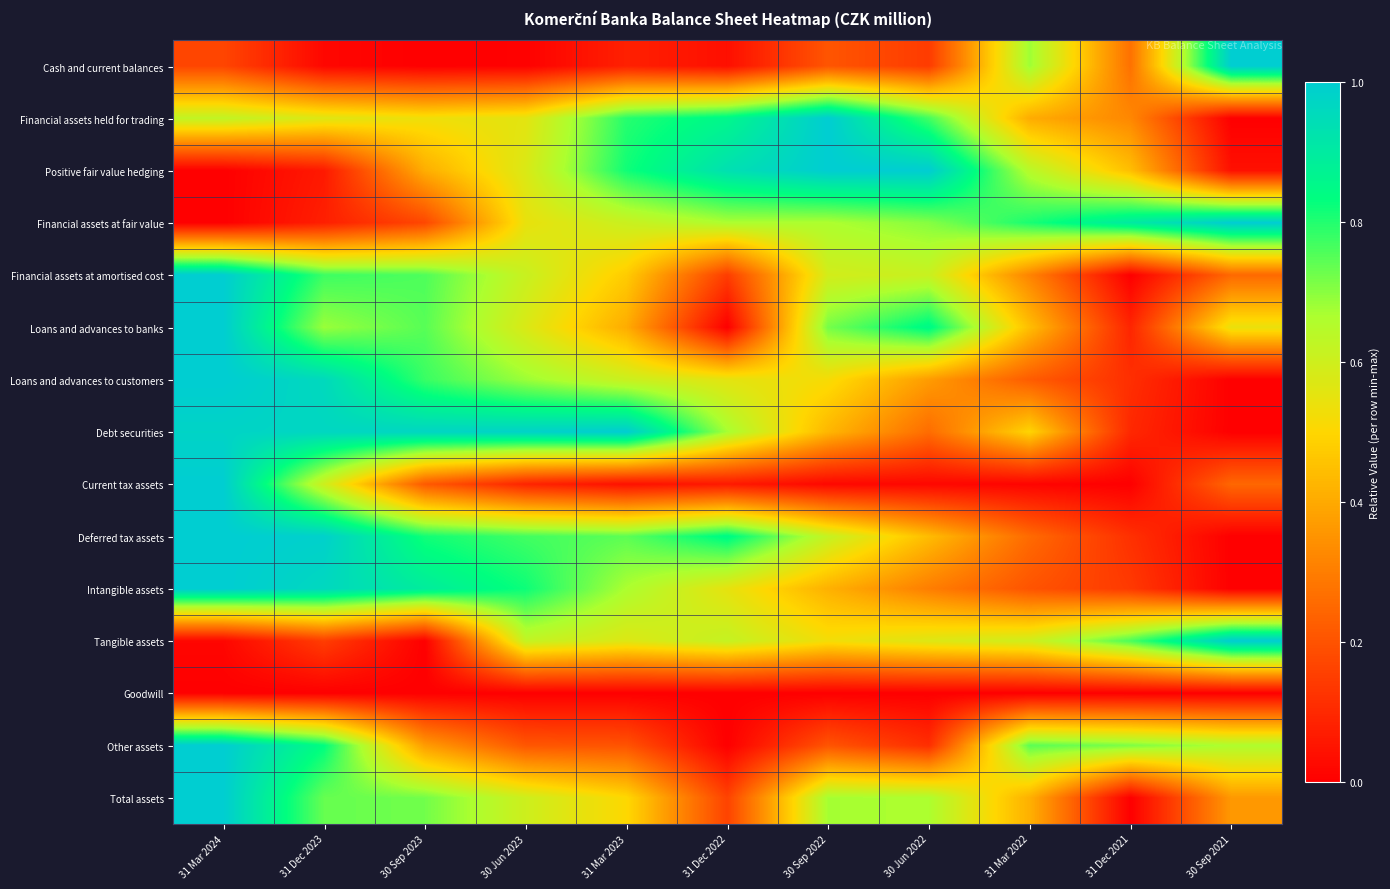

Reading right to left, transcribe all the data shown in this chart.

Cash and current balances: 30 Sep 2021=1.0	31 Dec 2021=0.3	31 Mar 2022=0.7	30 Jun 2022=0.1	30 Sep 2022=0.2	31 Dec 2022=0.0	31 Mar 2023=0.1	30 Jun 2023=0.0	30 Sep 2023=0.0	31 Dec 2023=0.0	31 Mar 2024=0.2
Financial assets held for trading: 30 Sep 2021=0.0	31 Dec 2021=0.3	31 Mar 2022=0.4	30 Jun 2022=0.8	30 Sep 2022=1.0	31 Dec 2022=0.9	31 Mar 2023=0.8	30 Jun 2023=0.6	30 Sep 2023=0.5	31 Dec 2023=0.6	31 Mar 2024=0.6
Positive fair value hedging: 30 Sep 2021=0.0	31 Dec 2021=0.4	31 Mar 2022=0.6	30 Jun 2022=1.0	30 Sep 2022=1.0	31 Dec 2022=0.9	31 Mar 2023=0.8	30 Jun 2023=0.6	30 Sep 2023=0.4	31 Dec 2023=0.1	31 Mar 2024=0.0
Financial assets at fair value: 30 Sep 2021=1.0	31 Dec 2021=0.9	31 Mar 2022=0.8	30 Jun 2022=0.7	30 Sep 2022=0.7	31 Dec 2022=0.7	31 Mar 2023=0.6	30 Jun 2023=0.5	30 Sep 2023=0.2	31 Dec 2023=0.1	31 Mar 2024=0.0
Financial assets at amortised cost: 30 Sep 2021=0.3	31 Dec 2021=0.0	31 Mar 2022=0.3	30 Jun 2022=0.6	30 Sep 2022=0.6	31 Dec 2022=0.1	31 Mar 2023=0.5	30 Jun 2023=0.6	30 Sep 2023=0.8	31 Dec 2023=0.8	31 Mar 2024=1.0
Loans and advances to banks: 30 Sep 2021=0.5	31 Dec 2021=0.1	31 Mar 2022=0.4	30 Jun 2022=0.9	30 Sep 2022=0.7	31 Dec 2022=0.0	31 Mar 2023=0.4	30 Jun 2023=0.6	30 Sep 2023=0.7	31 Dec 2023=0.7	31 Mar 2024=1.0
Loans and advances to customers: 30 Sep 2021=0.0	31 Dec 2021=0.1	31 Mar 2022=0.2	30 Jun 2022=0.4	30 Sep 2022=0.5	31 Dec 2022=0.6	31 Mar 2023=0.6	30 Jun 2023=0.7	30 Sep 2023=0.8	31 Dec 2023=1.0	31 Mar 2024=1.0
Debt securities: 30 Sep 2021=0.0	31 Dec 2021=0.1	31 Mar 2022=0.5	30 Jun 2022=0.3	30 Sep 2022=0.4	31 Dec 2022=0.7	31 Mar 2023=1.0	30 Jun 2023=1.0	30 Sep 2023=1.0	31 Dec 2023=1.0	31 Mar 2024=1.0
Current tax assets: 30 Sep 2021=0.2	31 Dec 2021=0.0	31 Mar 2022=0.0	30 Jun 2022=0.0	30 Sep 2022=0.0	31 Dec 2022=0.1	31 Mar 2023=0.0	30 Jun 2023=0.1	30 Sep 2023=0.2	31 Dec 2023=0.6	31 Mar 2024=1.0
Deferred tax assets: 30 Sep 2021=0.0	31 Dec 2021=0.1	31 Mar 2022=0.3	30 Jun 2022=0.4	30 Sep 2022=0.6	31 Dec 2022=0.8	31 Mar 2023=0.7	30 Jun 2023=0.8	30 Sep 2023=0.8	31 Dec 2023=1.0	31 Mar 2024=1.0
Intangible assets: 30 Sep 2021=0.0	31 Dec 2021=0.1	31 Mar 2022=0.2	30 Jun 2022=0.3	30 Sep 2022=0.4	31 Dec 2022=0.5	31 Mar 2023=0.7	30 Jun 2023=0.8	30 Sep 2023=0.9	31 Dec 2023=1.0	31 Mar 2024=1.0
Tangible assets: 30 Sep 2021=1.0	31 Dec 2021=0.8	31 Mar 2022=0.6	30 Jun 2022=0.6	30 Sep 2022=0.5	31 Dec 2022=0.6	31 Mar 2023=0.6	30 Jun 2023=0.6	30 Sep 2023=0.0	31 Dec 2023=0.1	31 Mar 2024=0.0
Goodwill: 30 Sep 2021=0.0	31 Dec 2021=0.0	31 Mar 2022=0.0	30 Jun 2022=0.0	30 Sep 2022=0.0	31 Dec 2022=0.0	31 Mar 2023=0.0	30 Jun 2023=0.0	30 Sep 2023=0.0	31 Dec 2023=0.0	31 Mar 2024=0.0
Other assets: 30 Sep 2021=0.7	31 Dec 2021=0.7	31 Mar 2022=0.7	30 Jun 2022=0.1	30 Sep 2022=0.2	31 Dec 2022=0.0	31 Mar 2023=0.2	30 Jun 2023=0.2	30 Sep 2023=0.4	31 Dec 2023=0.8	31 Mar 2024=1.0
Total assets: 30 Sep 2021=0.4	31 Dec 2021=0.0	31 Mar 2022=0.4	30 Jun 2022=0.7	30 Sep 2022=0.7	31 Dec 2022=0.2	31 Mar 2023=0.5	30 Jun 2023=0.6	30 Sep 2023=0.7	31 Dec 2023=0.7	31 Mar 2024=1.0